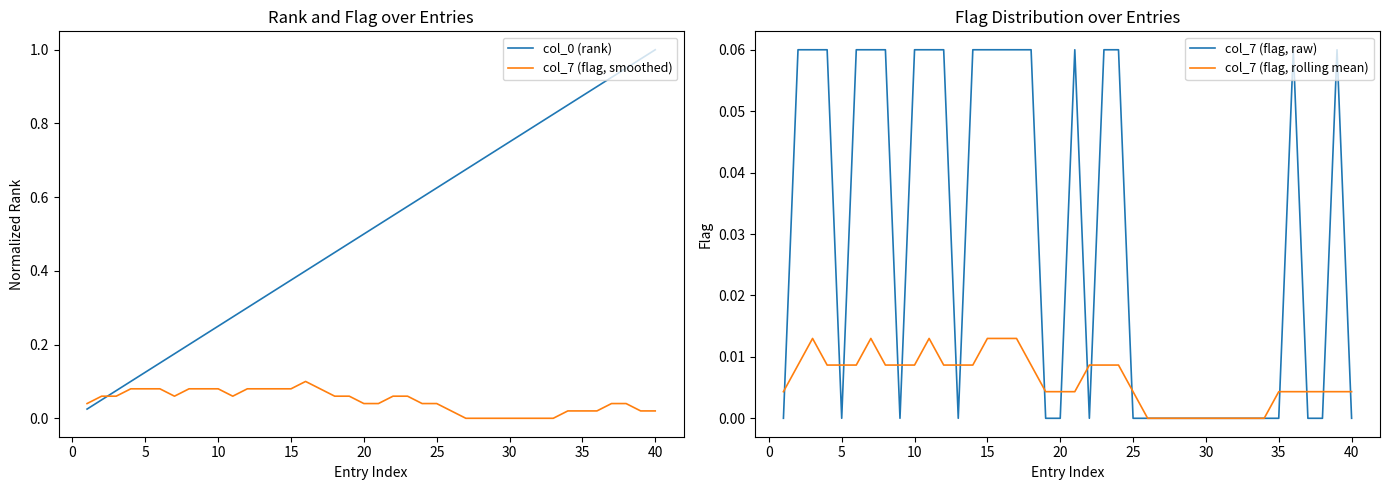

Reading right to left, transcribe all the data shown in this chart.

col_0 (rank): 1.0	1.0	0.9	0.9	0.9	0.9	0.8	0.8	0.8	0.8	0.8	0.7	0.7	0.7	0.7	0.6	0.6	0.6	0.6	0.5	0.5	0.5	0.5	0.4	0.4	0.4	0.3	0.3	0.3	0.3	0.2	0.2	0.2	0.2	0.1	0.1	0.1	0.1	0.1	0.0
col_7 (flag, smoothed): 0.0	0.0	0.0	0.0	0.0	0.0	0.0	0.0	0.0	0.0	0.0	0.0	0.0	0.0	0.0	0.0	0.0	0.1	0.1	0.0	0.0	0.1	0.1	0.1	0.1	0.1	0.1	0.1	0.1	0.1	0.1	0.1	0.1	0.1	0.1	0.1	0.1	0.1	0.1	0.0
col_7 (flag, raw): 0.0	0.1	0.0	0.0	0.1	0.0	0.0	0.0	0.0	0.0	0.0	0.0	0.0	0.0	0.0	0.0	0.1	0.1	0.0	0.1	0.0	0.0	0.1	0.1	0.1	0.1	0.1	0.0	0.1	0.1	0.1	0.0	0.1	0.1	0.1	0.0	0.1	0.1	0.1	0.0
col_7 (flag, rolling mean): 0.0	0.0	0.0	0.0	0.0	0.0	0.0	0.0	0.0	0.0	0.0	0.0	0.0	0.0	0.0	0.0	0.0	0.0	0.0	0.0	0.0	0.0	0.0	0.0	0.0	0.0	0.0	0.0	0.0	0.0	0.0	0.0	0.0	0.0	0.0	0.0	0.0	0.0	0.0	0.0